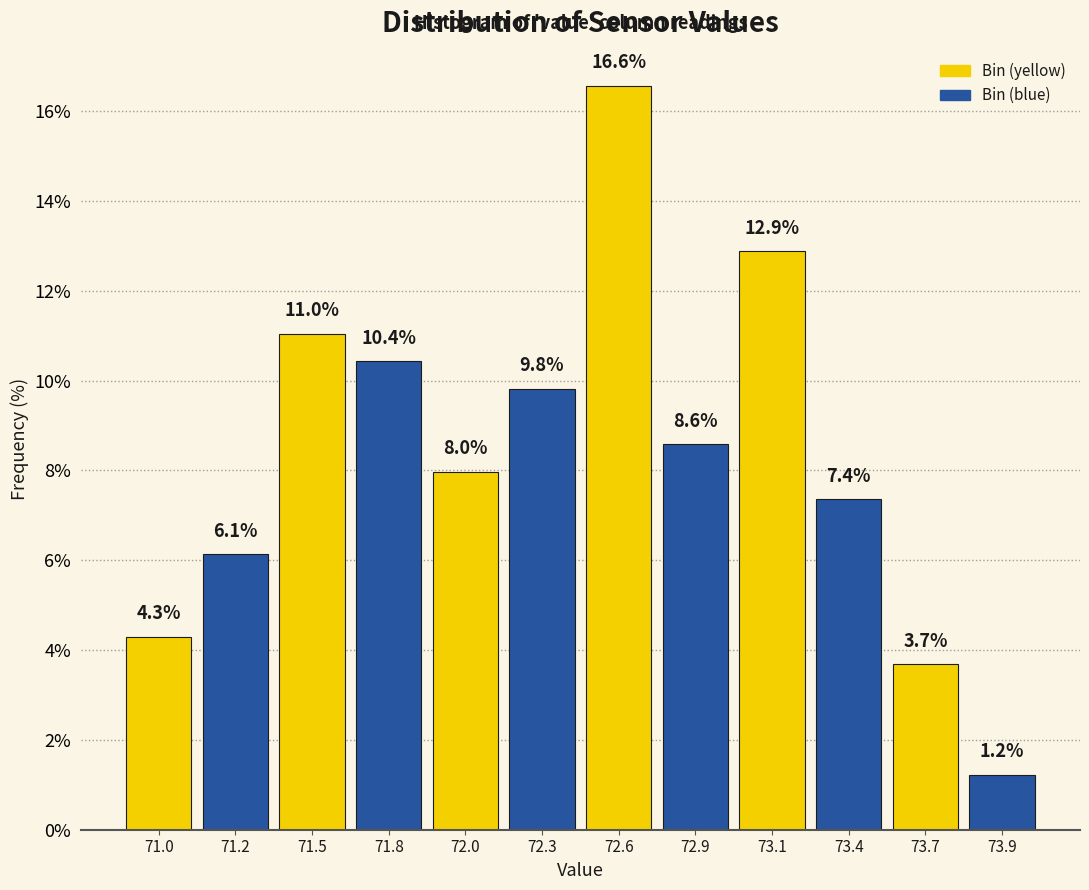

Reading right to left, list all the values displayed in this chart.

1.2	3.7	7.4	12.9	8.6	16.6	9.8	8.0	10.4	11.0	6.1	4.3